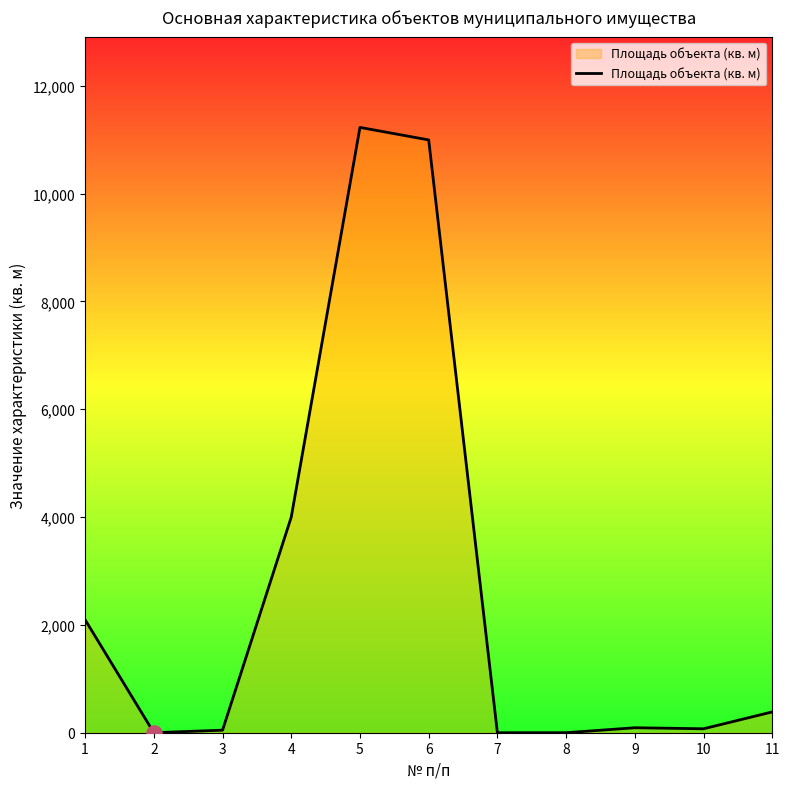

Between 8 and 5, which is larger?

5